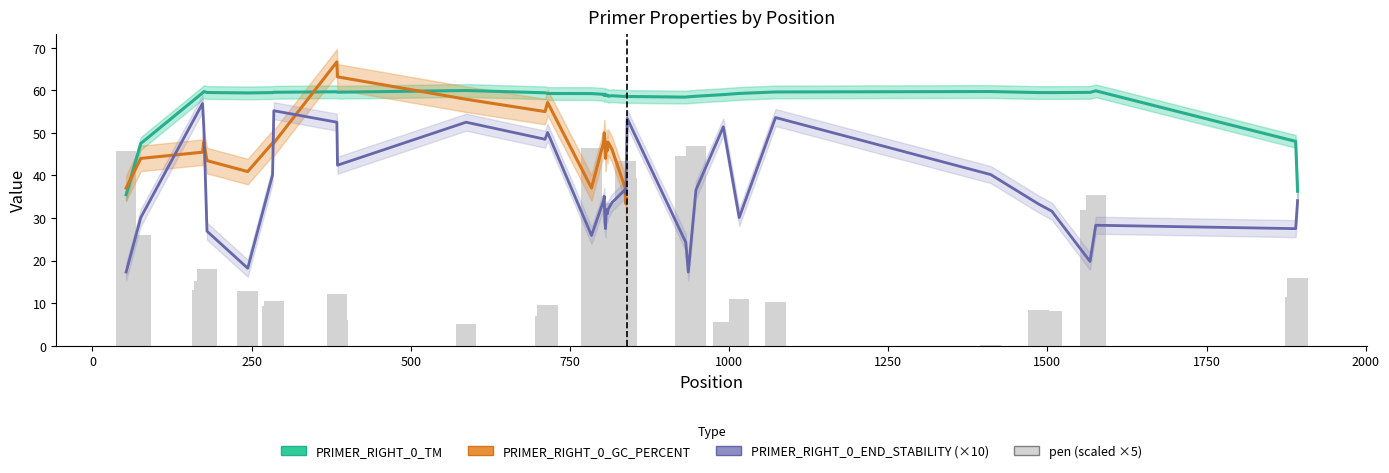

What is the smallest value displayed?

0.2